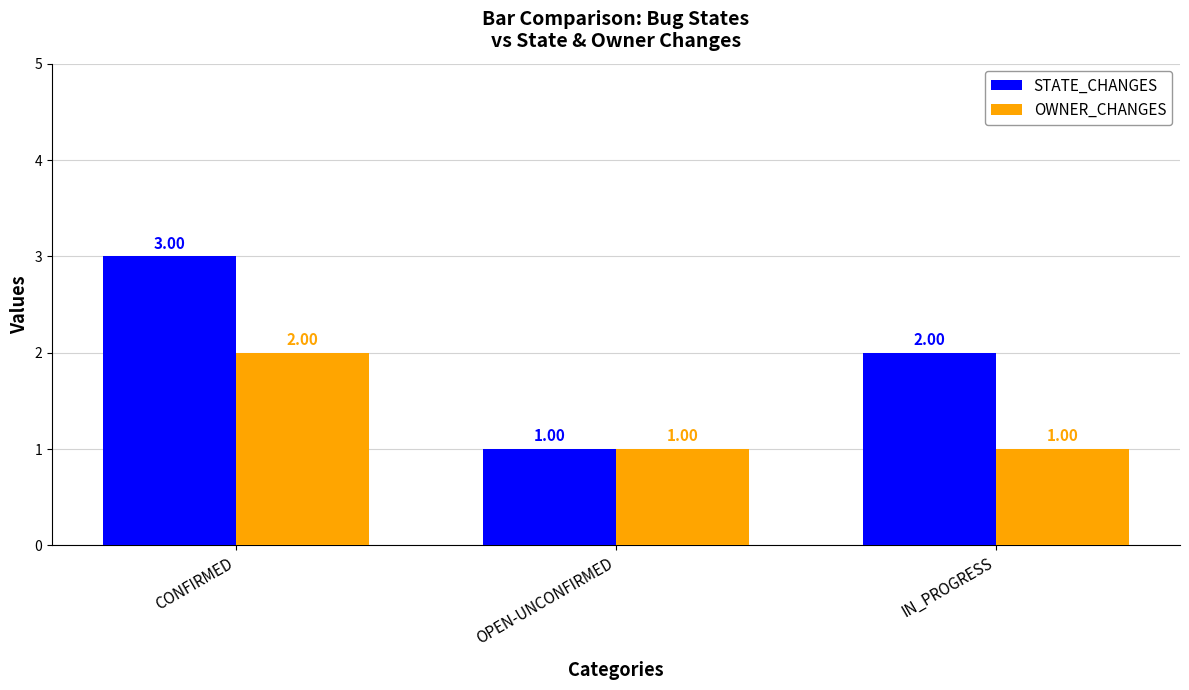

How many bars are there in each group?

2